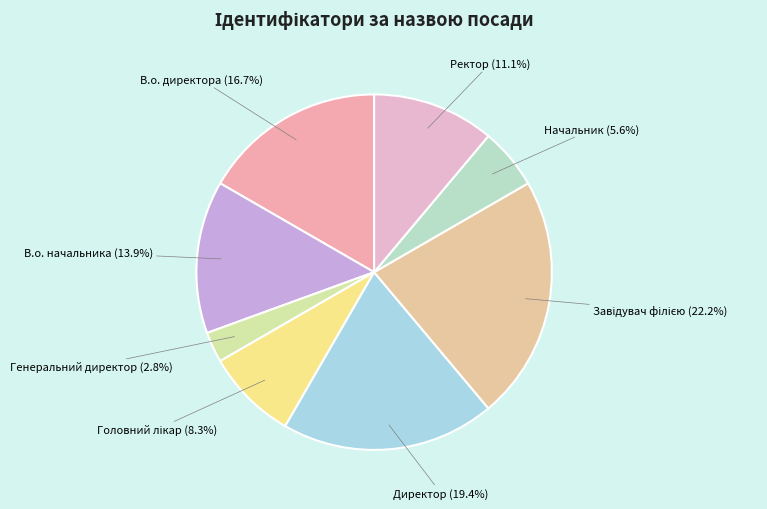

Does any single category account for the majority?

No